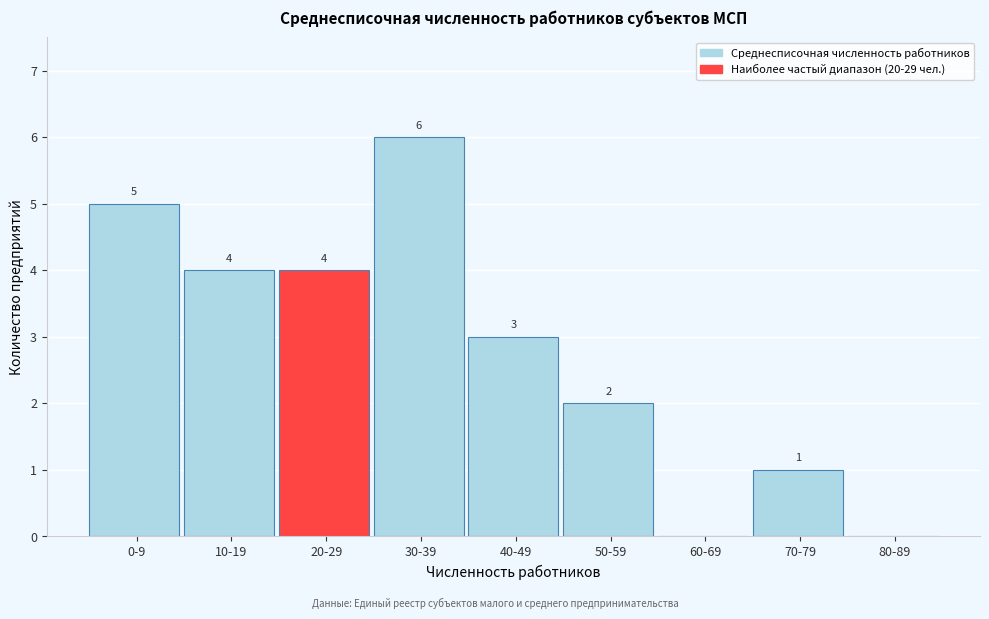

Reading left to right, what are all the values shown in this chart?

0-9=5	10-19=4	20-29=4	30-39=6	40-49=3	50-59=2	60-69=0	70-79=1	80-89=0